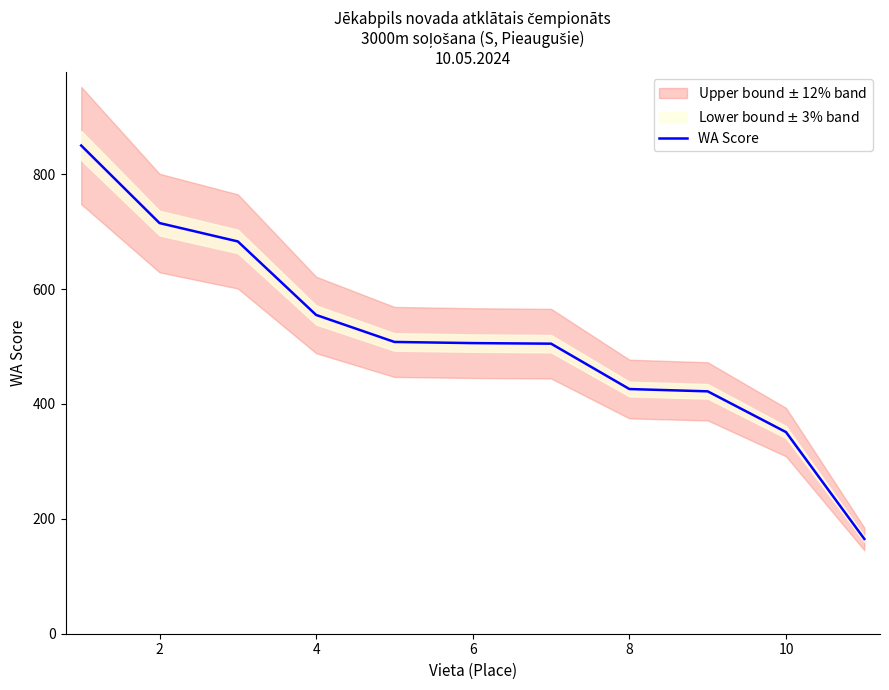

What is the lowest value of the WA Score series?

165